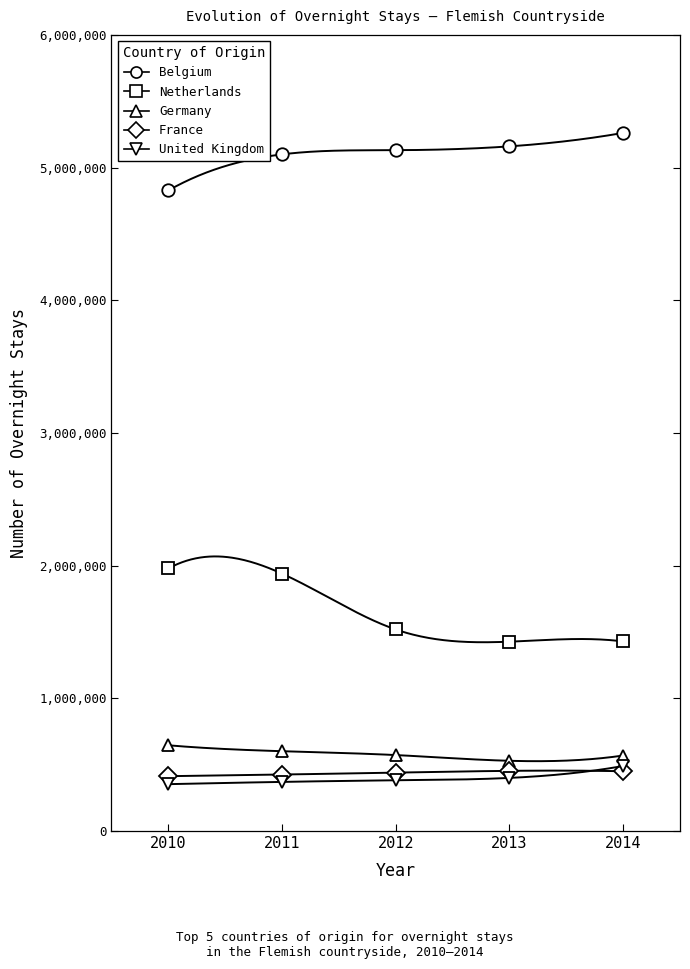

What is the total value across all series at 2012?

8044848